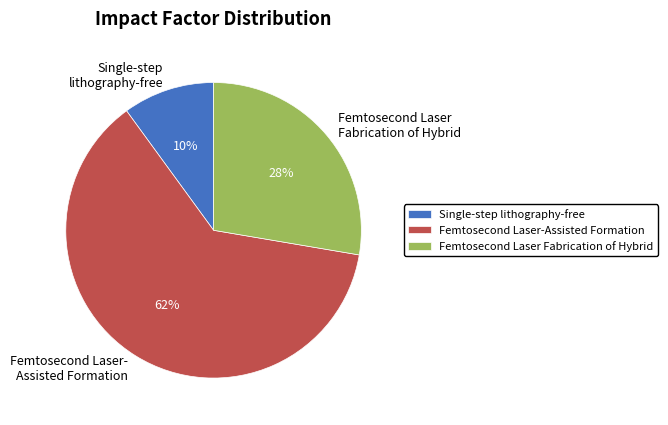

Is there any slice that represents more than half of the pie?

Yes